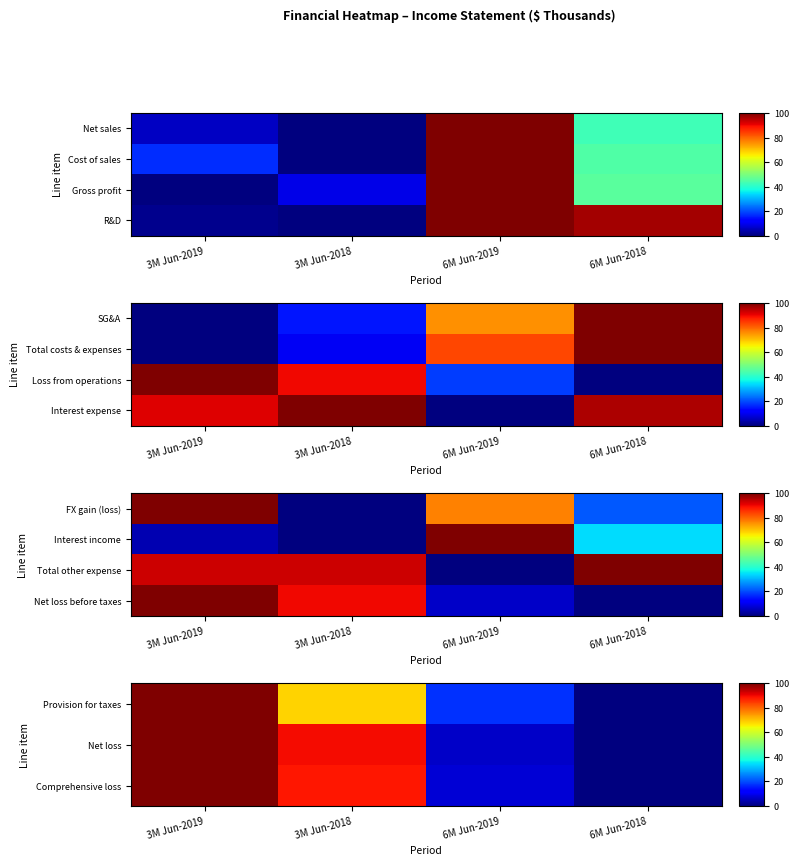

Which has a higher value, 3M Jun-2018 or 6M Jun-2018?

3M Jun-2018